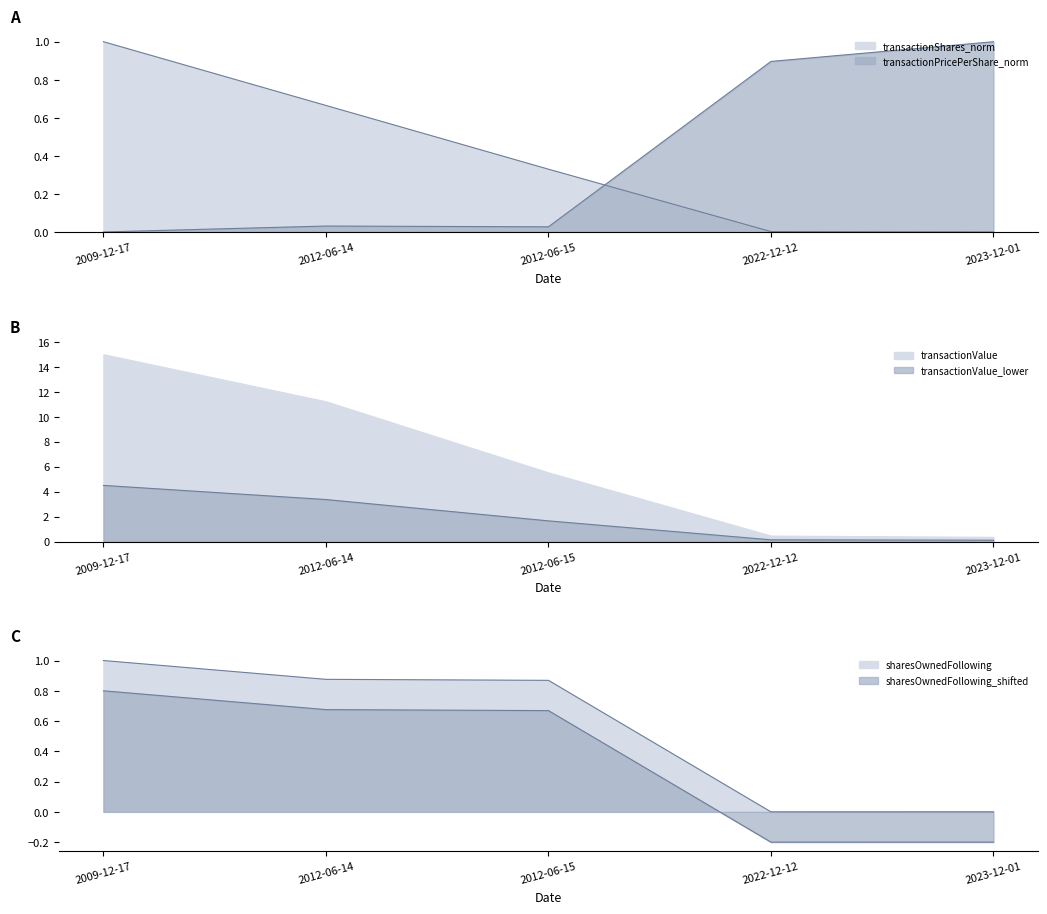

At how many categories does at least one series exceed 0?

5